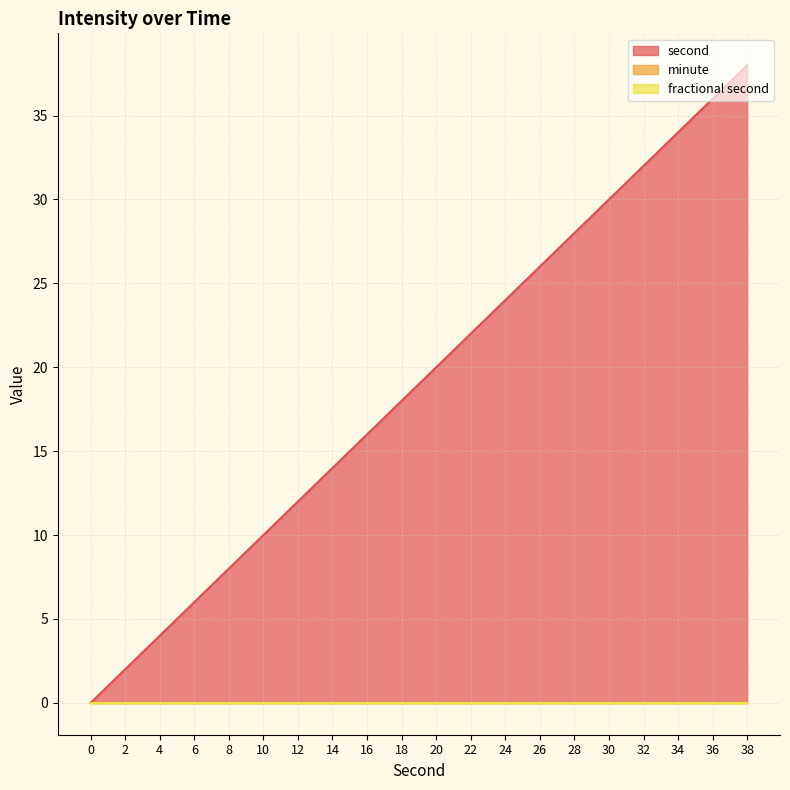

Reading left to right, list all the values displayed in this chart.

second: 0	2	4	6	8	10	12	14	16	18	20	22	24	26	28	30	32	34	36	38
minute: 0	0	0	0	0	0	0	0	0	0	0	0	0	0	0	0	0	0	0	0
fractional second: 0	0	0	0	0	0	0	0	0	0	0	0	0	0	0	0	0	0	0	0